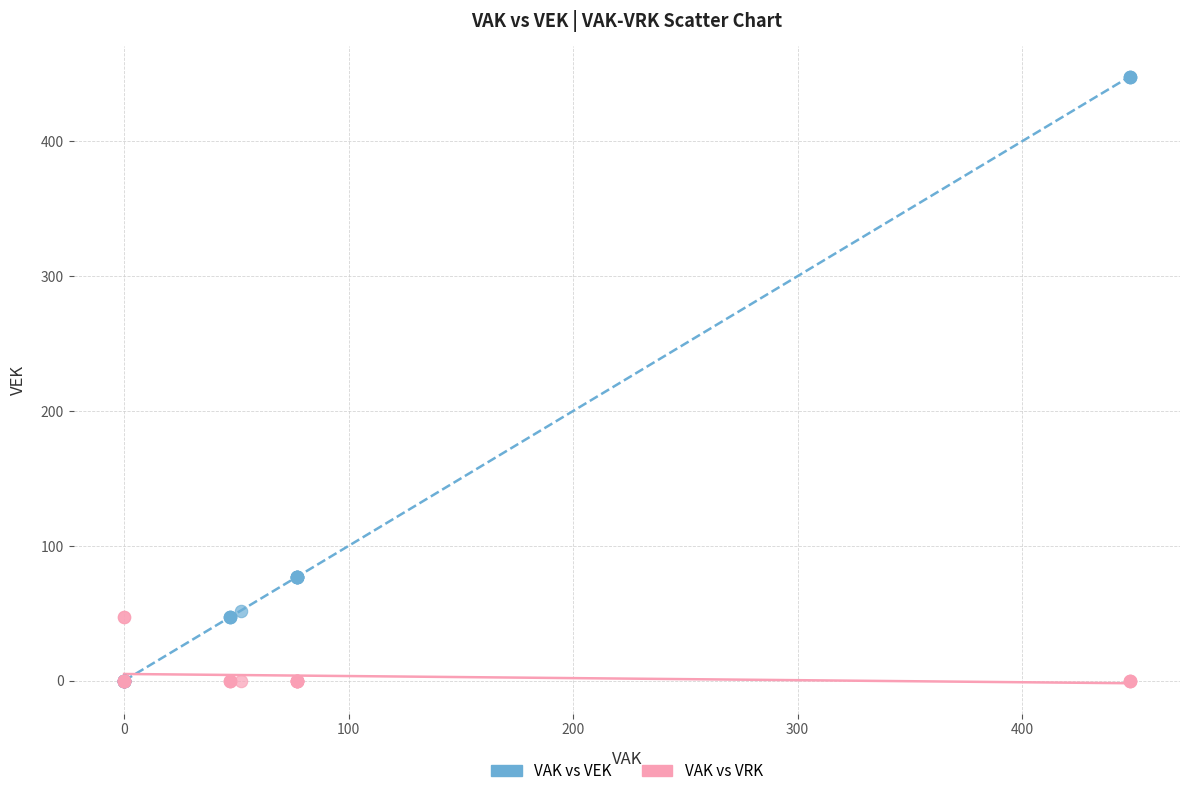

What are all the series names shown in the legend?

VAK vs VEK, VAK vs VRK